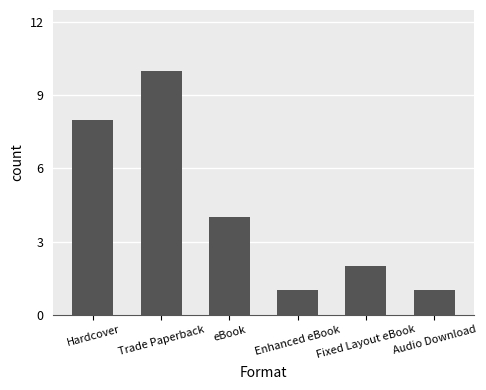

What is the ratio of the value at Hardcover to the value at Fixed Layout eBook?

4.0